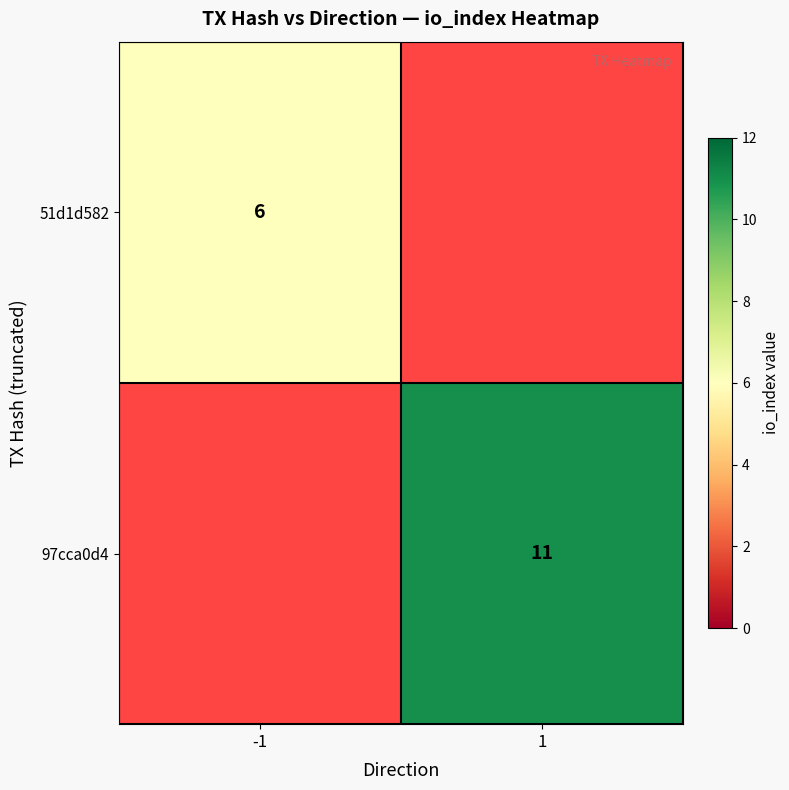

At which category does the chart reach its minimum across all series?

-1